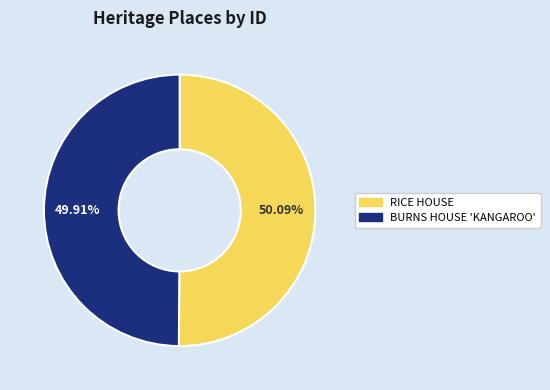

How many segments does this pie chart have?

2